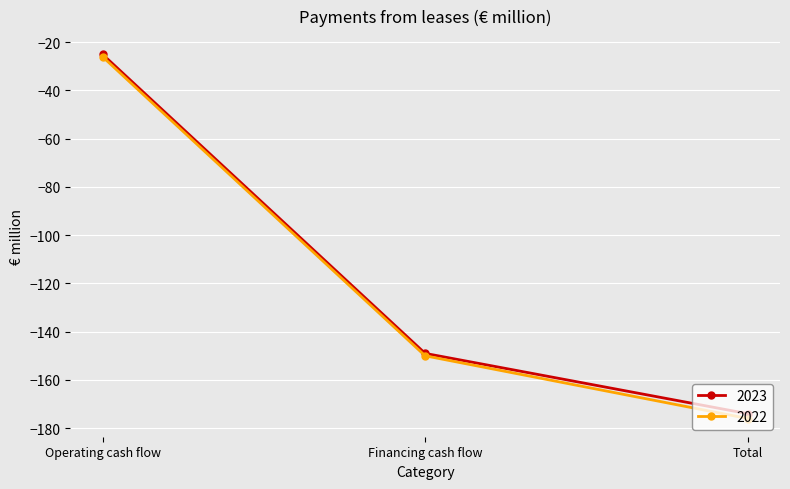

Read the 2023 value at Financing cash flow.

-149